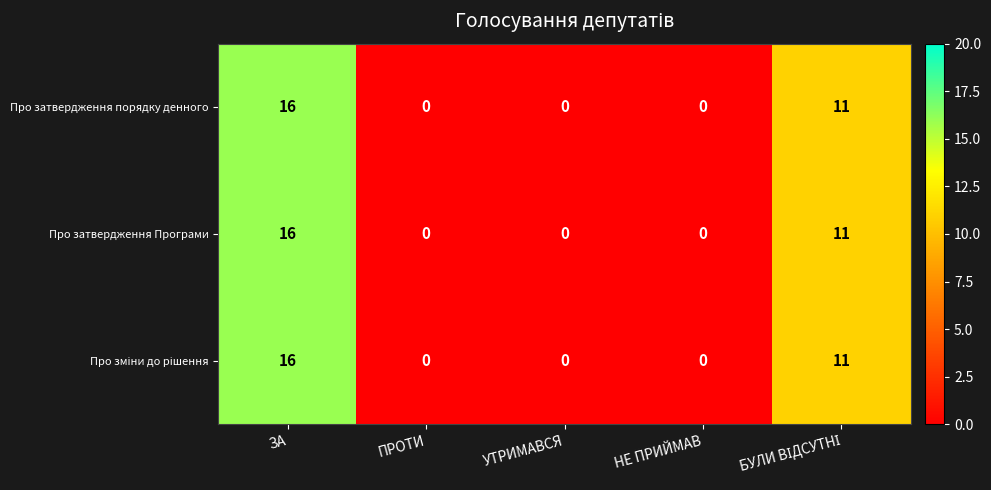

How many Про затвердження порядку денного values are between 0 and 11?

4